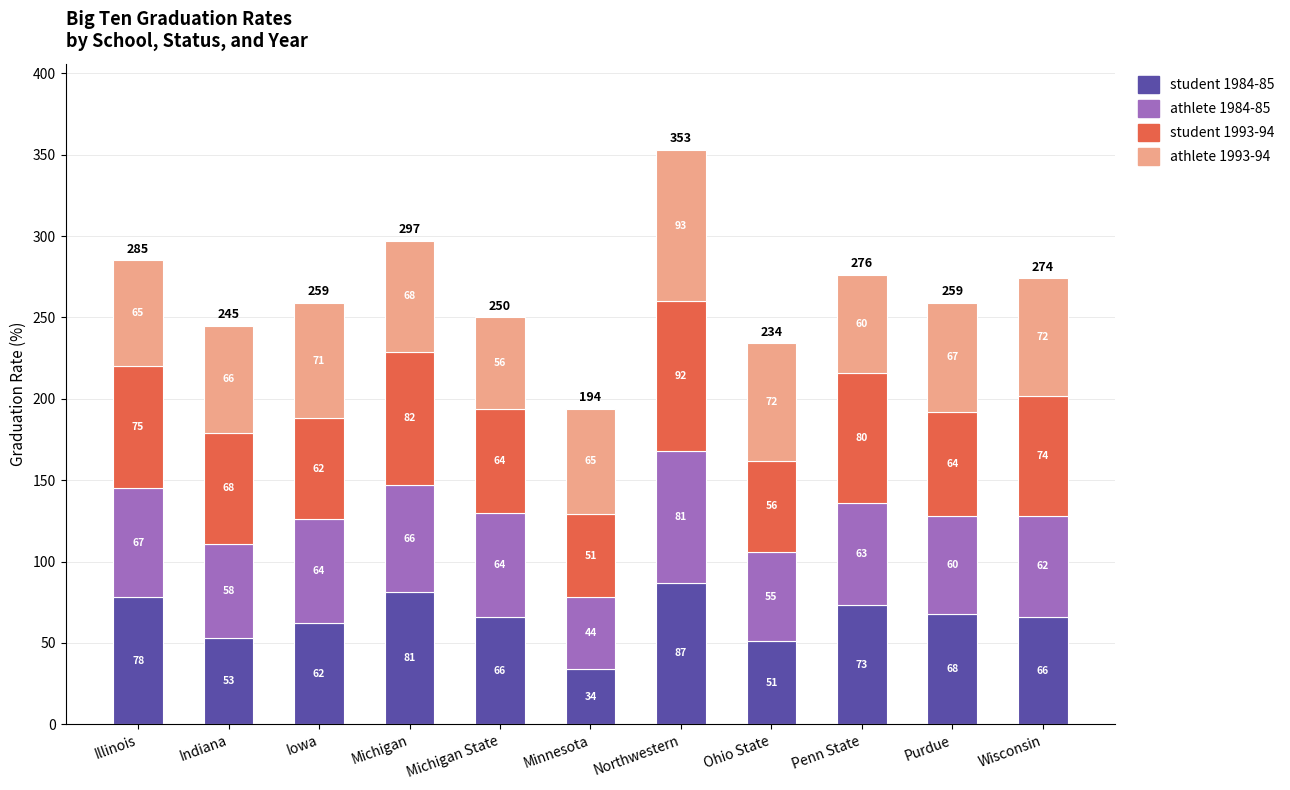

At which label does student 1984-85 first exceed 66?

Illinois